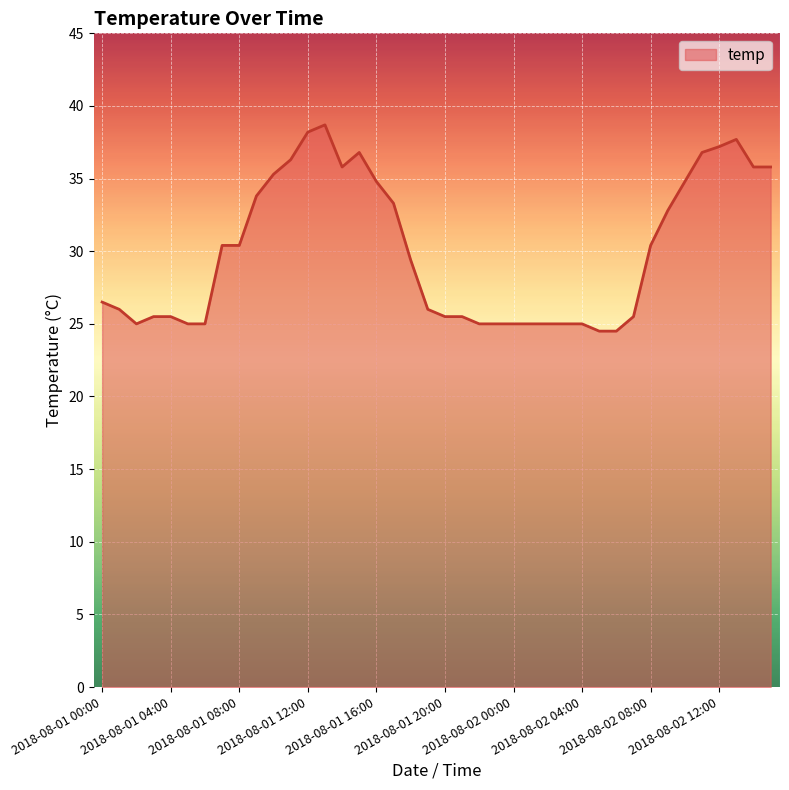

Does the chart display data point markers on the line(s)?

No